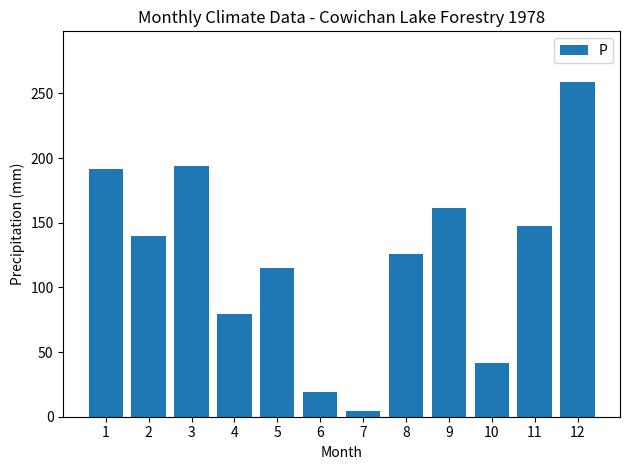

Approximately how many times larger is the value at 10 compared to 3?

0.2